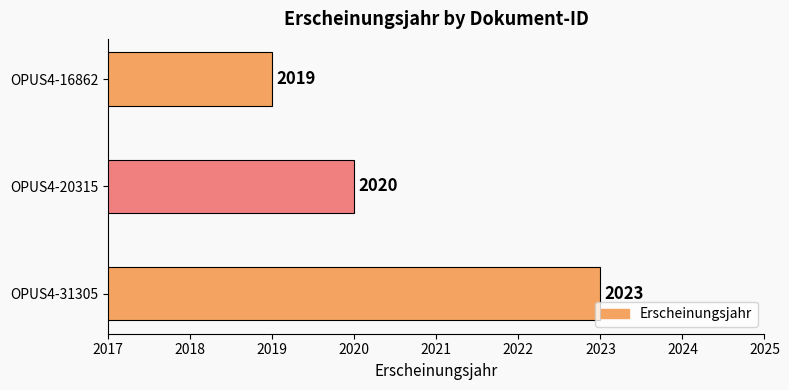

Which has a higher value, OPUS4-31305 or OPUS4-16862?

OPUS4-31305